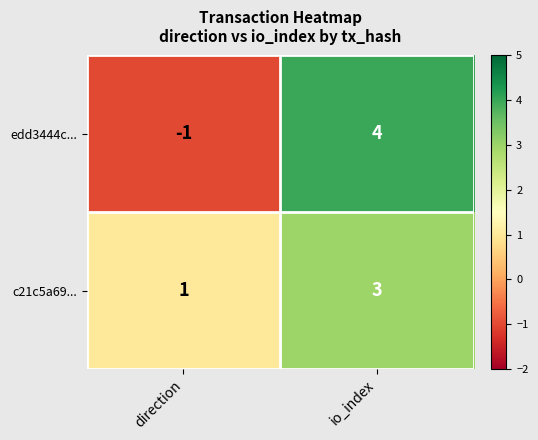

How many values in edd3444c... are below zero?

1